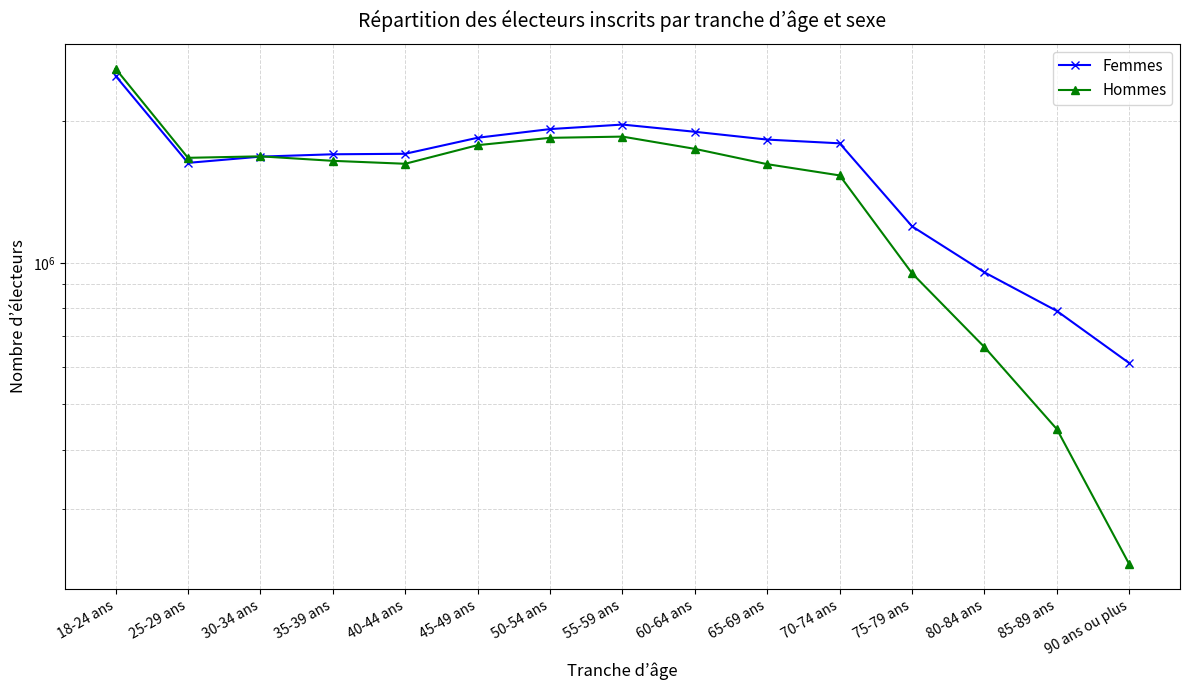

Does the chart display data point markers on the line(s)?

Yes